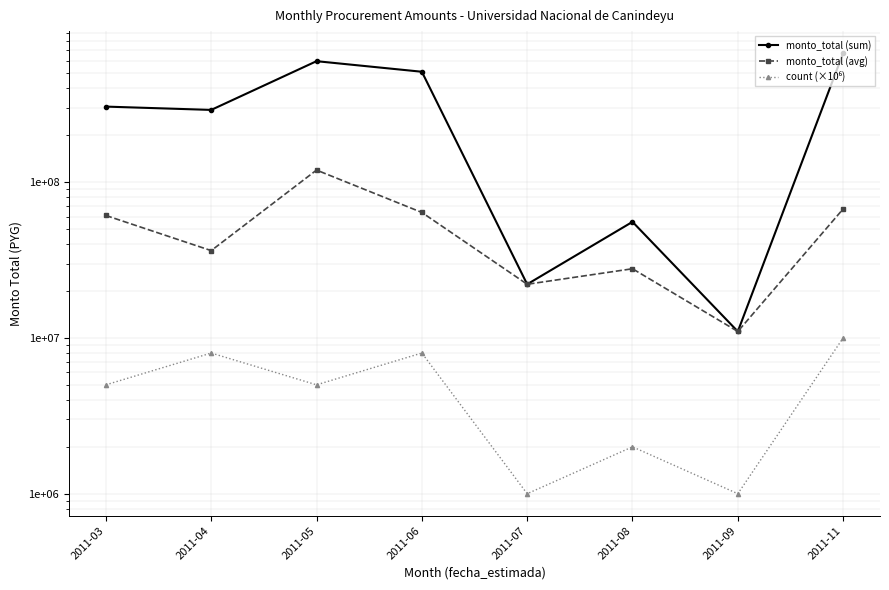

At how many categories does at least one series exceed 4179039?

8